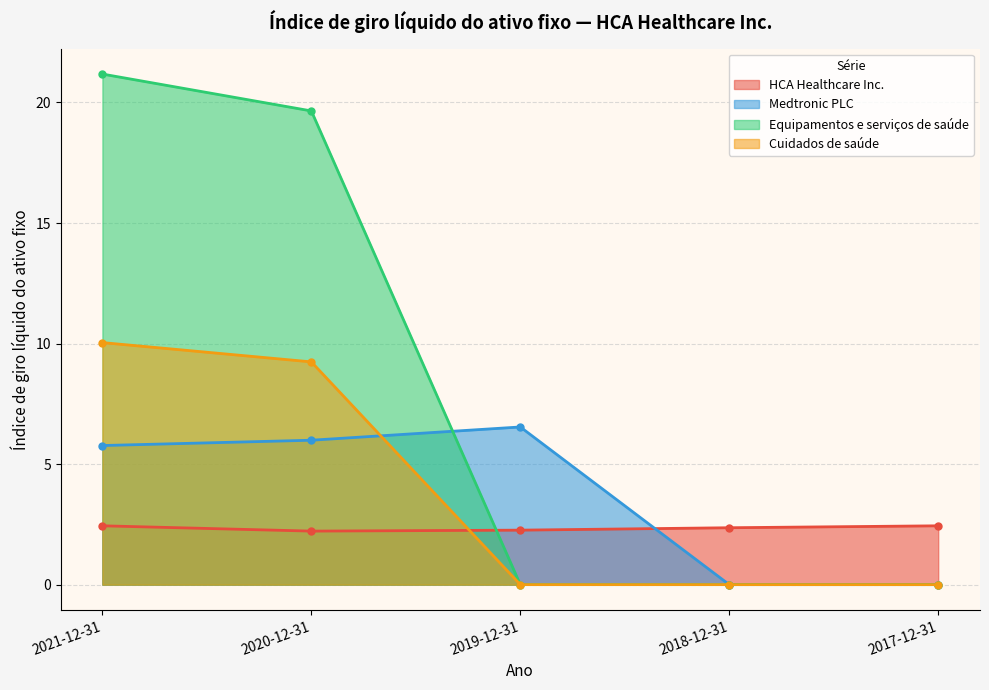

What is the label of the 2nd point from the right?

2018-12-31